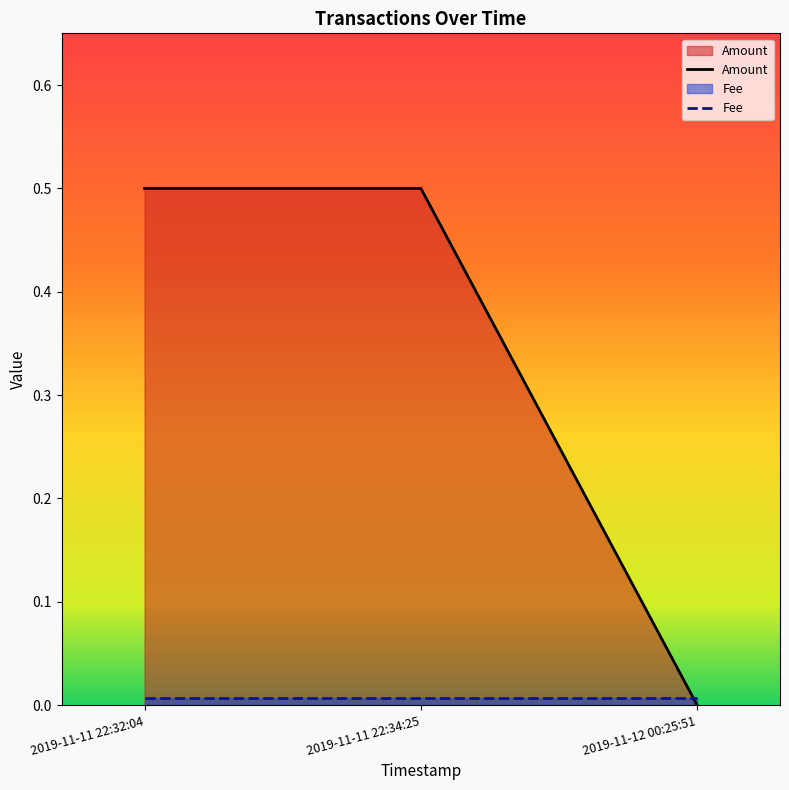

At which label does Amount reach its peak?

2019-11-11 22:34:25